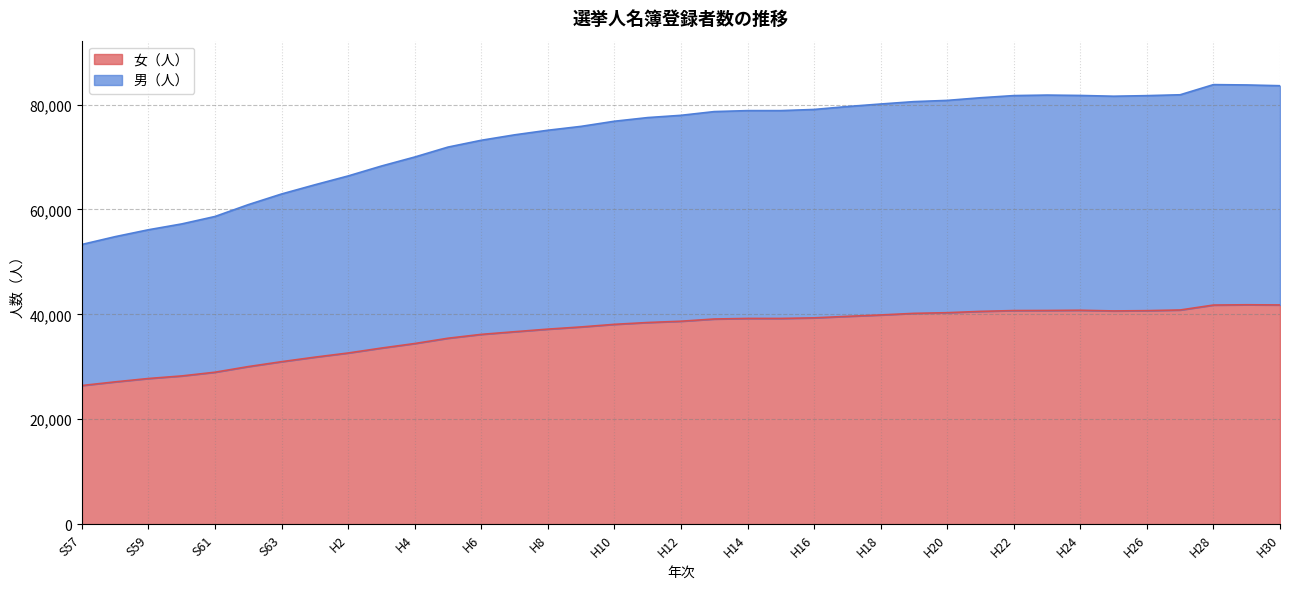

Count the number of categories in the chart.

37